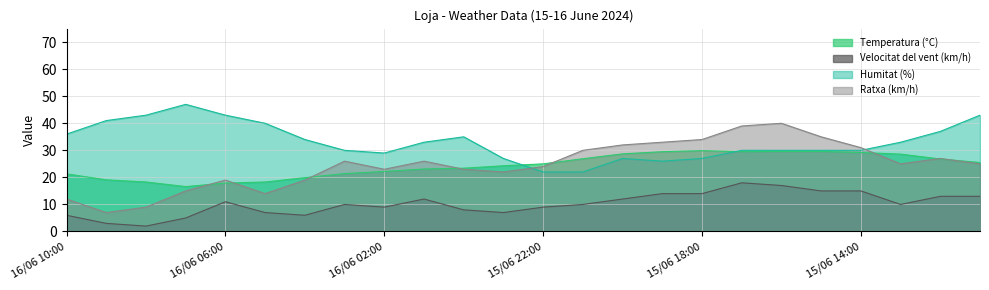

Where is the first local minimum for Ratxa (km/h)?

16/06 09:00